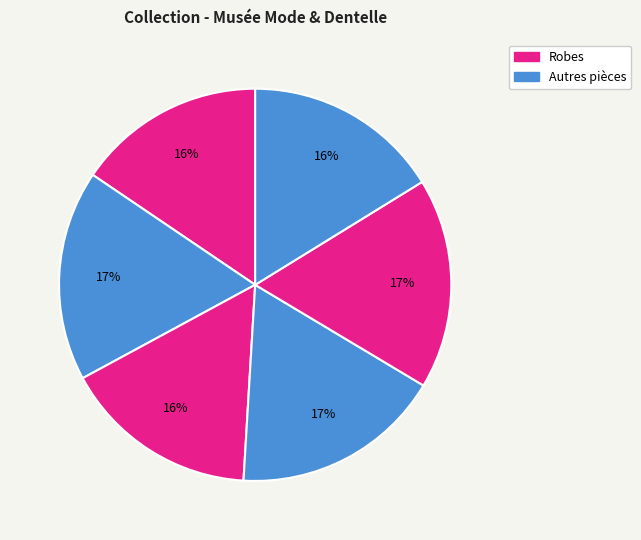

Is there any slice that represents more than half of the pie?

No